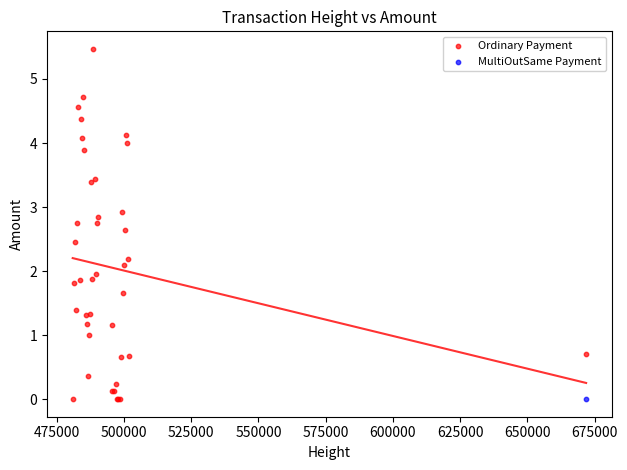

What are all the series names shown in the legend?

Ordinary Payment, MultiOutSame Payment